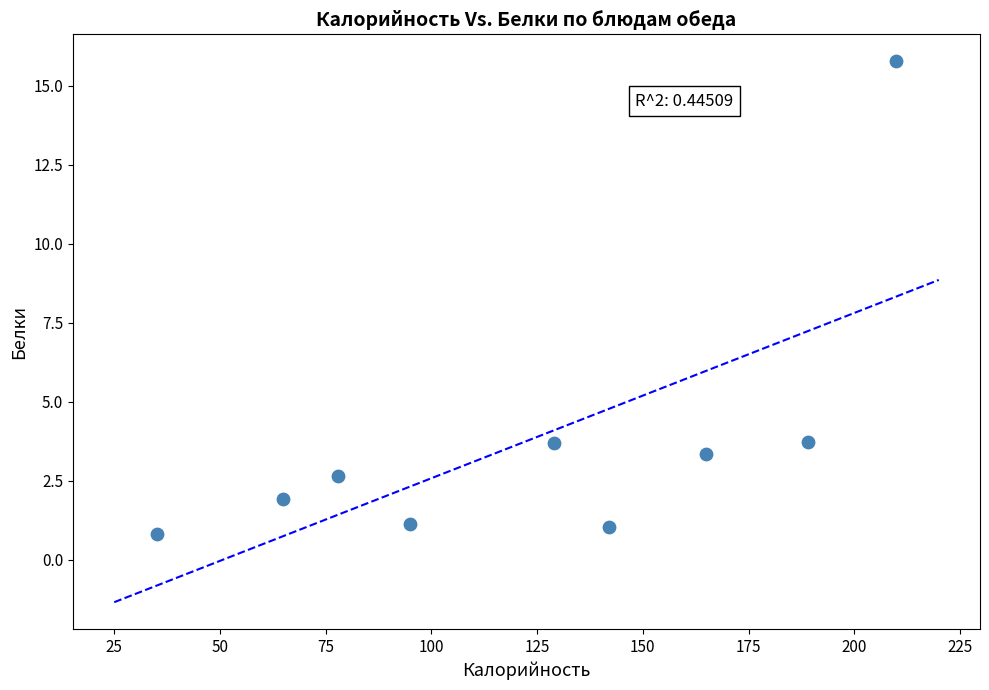

What is the average Y value?

3.8